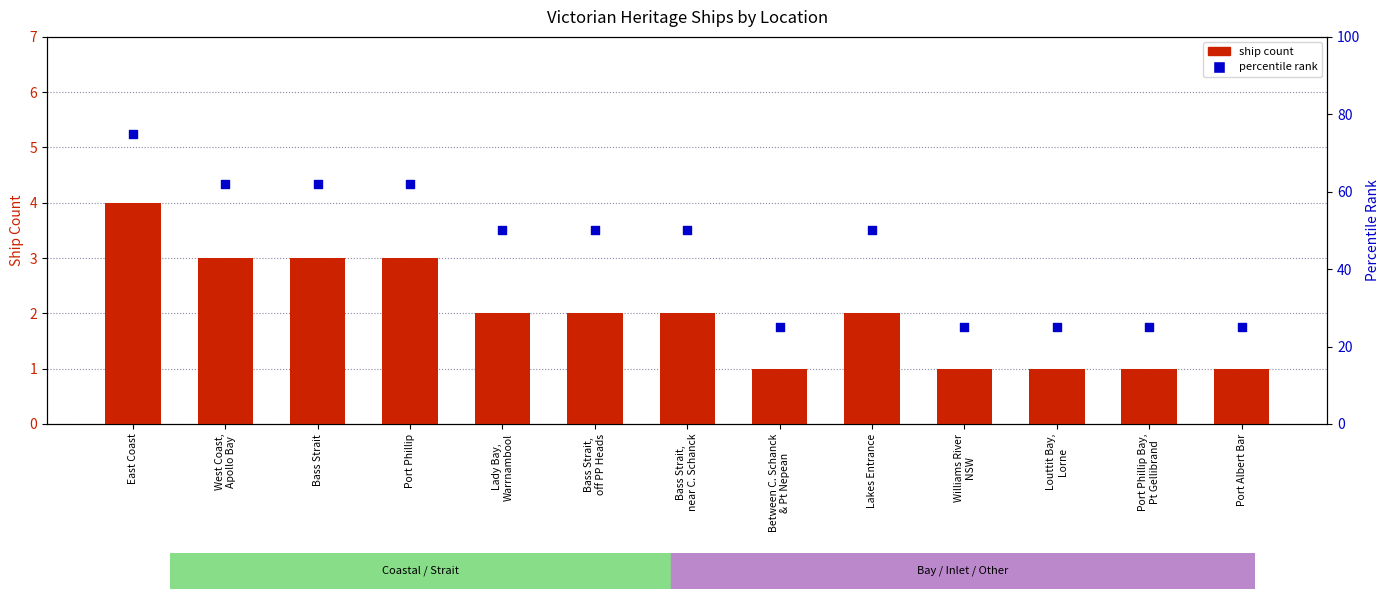

What are all the series names shown in the legend?

ship count, percentile rank